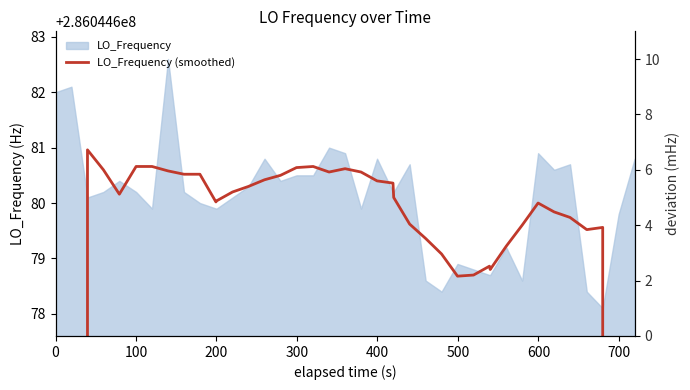

How many lines are shown in the chart?

1